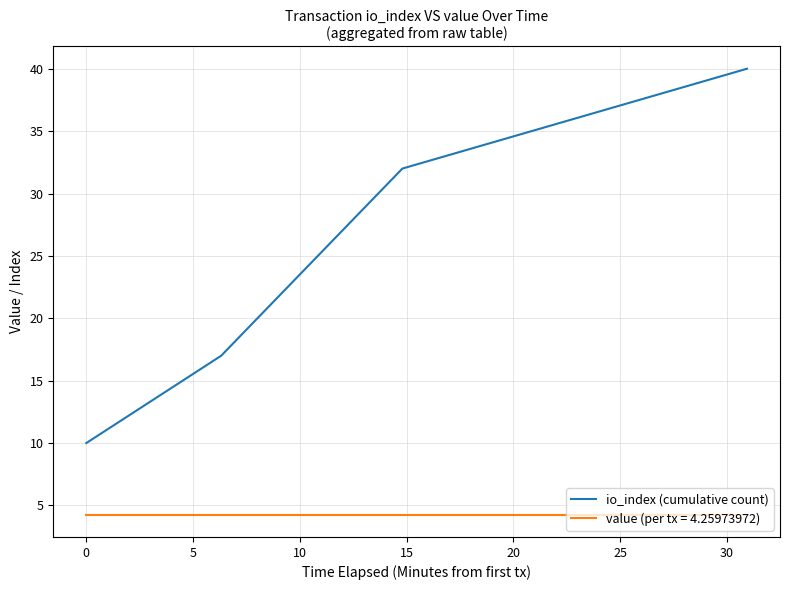

Rank the series by their maximum value, from highest to lowest.

io_index (cumulative count), value (per tx = 4.25973972)